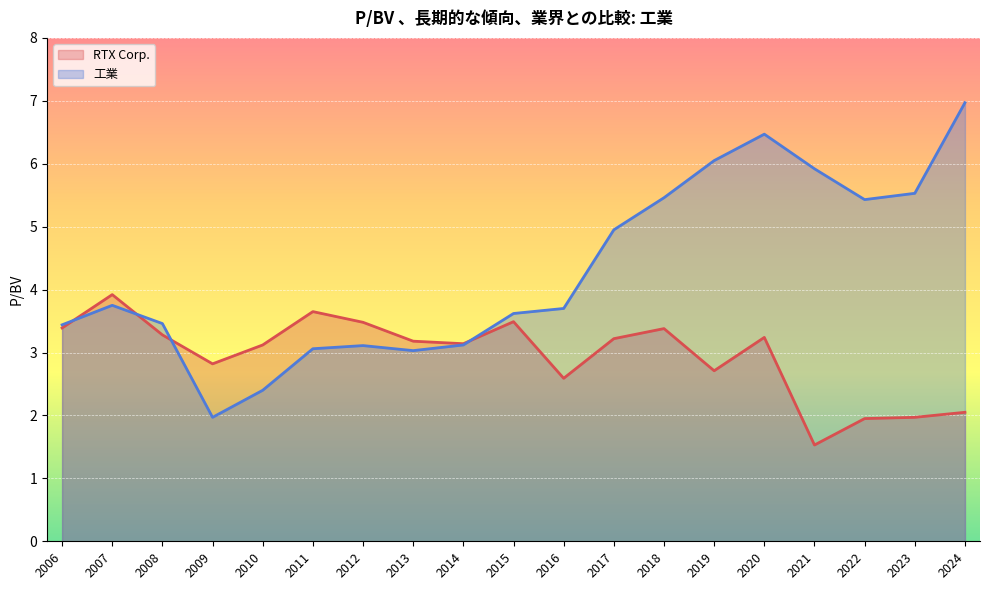

At 2016-02-11, list the series in order from smallest to largest.

RTX Corp., 工業